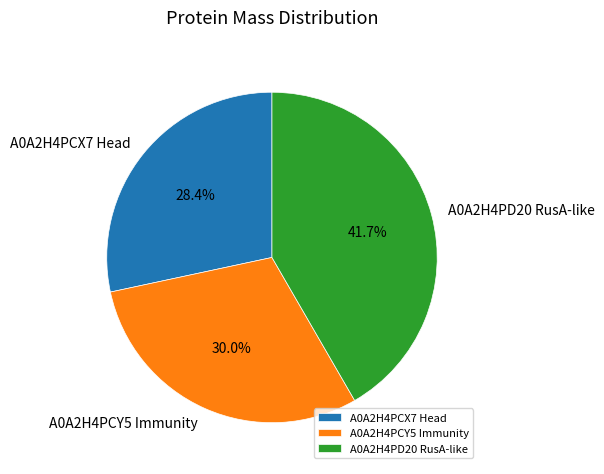

Which slice is the smallest?

A0A2H4PCX7 Head